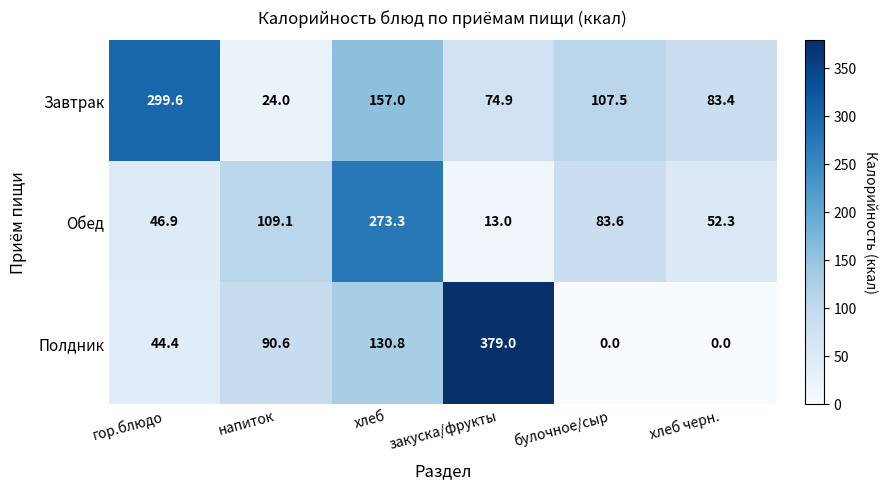

How many distinct data groups are displayed?

3